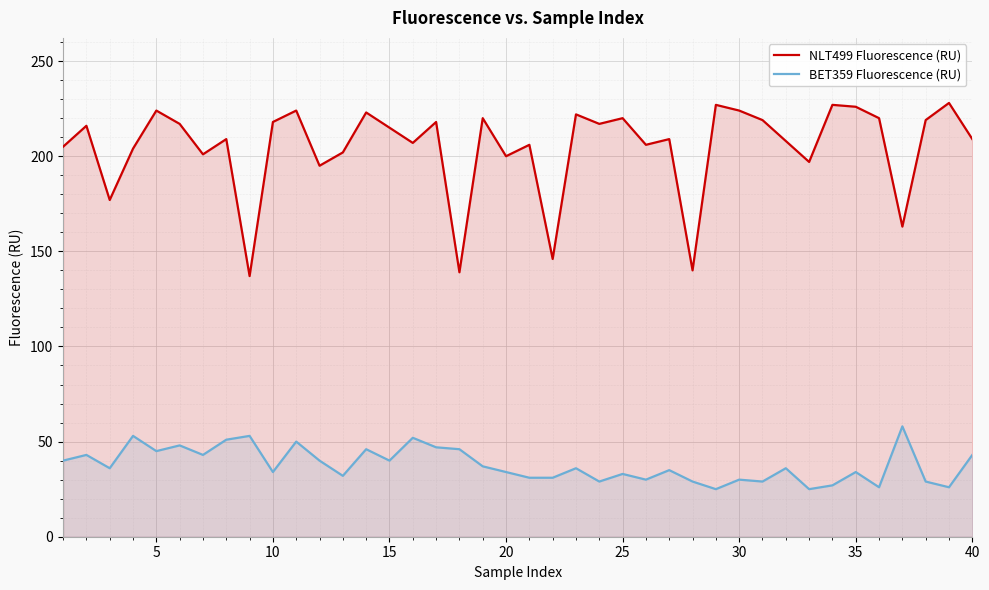

List the series in order of their overall mean, highest first.

NLT499 Fluorescence (RU), BET359 Fluorescence (RU)